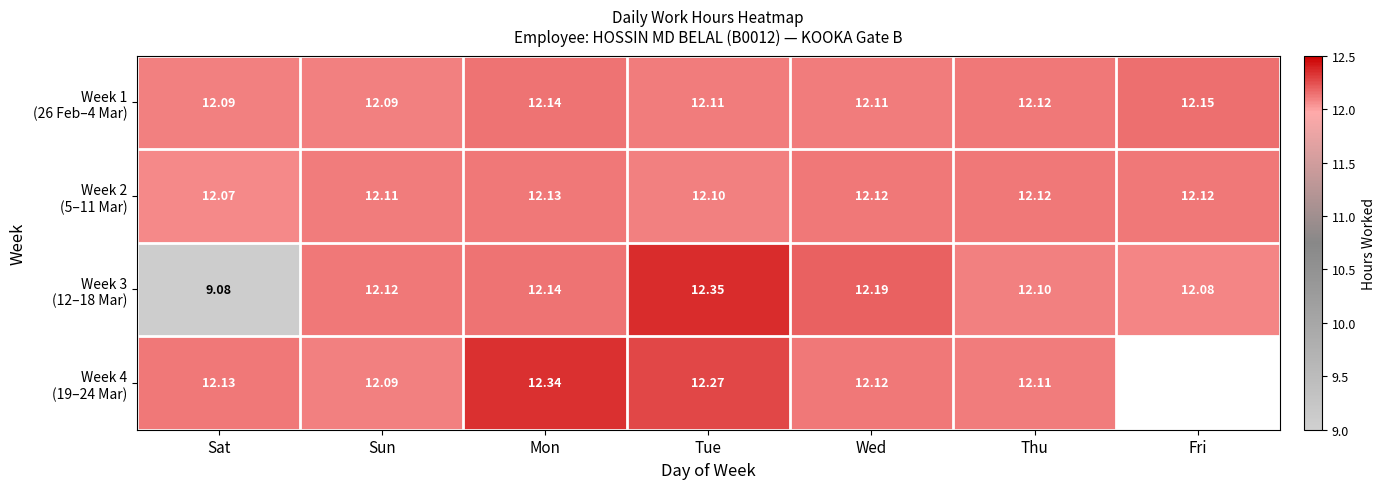

What is the highest value of the Week 2 (5–11 Mar) series?

12.1